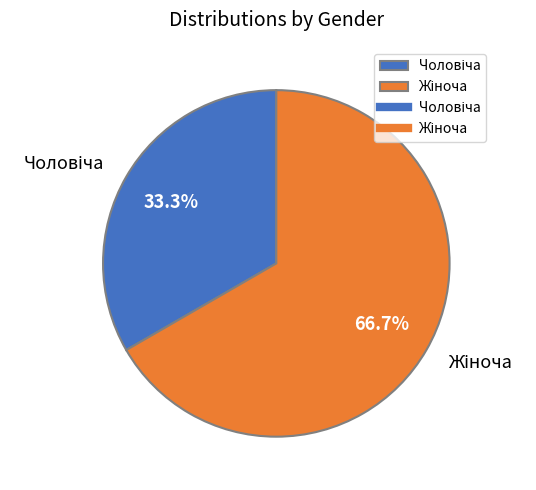

Does any single category account for the majority?

Yes